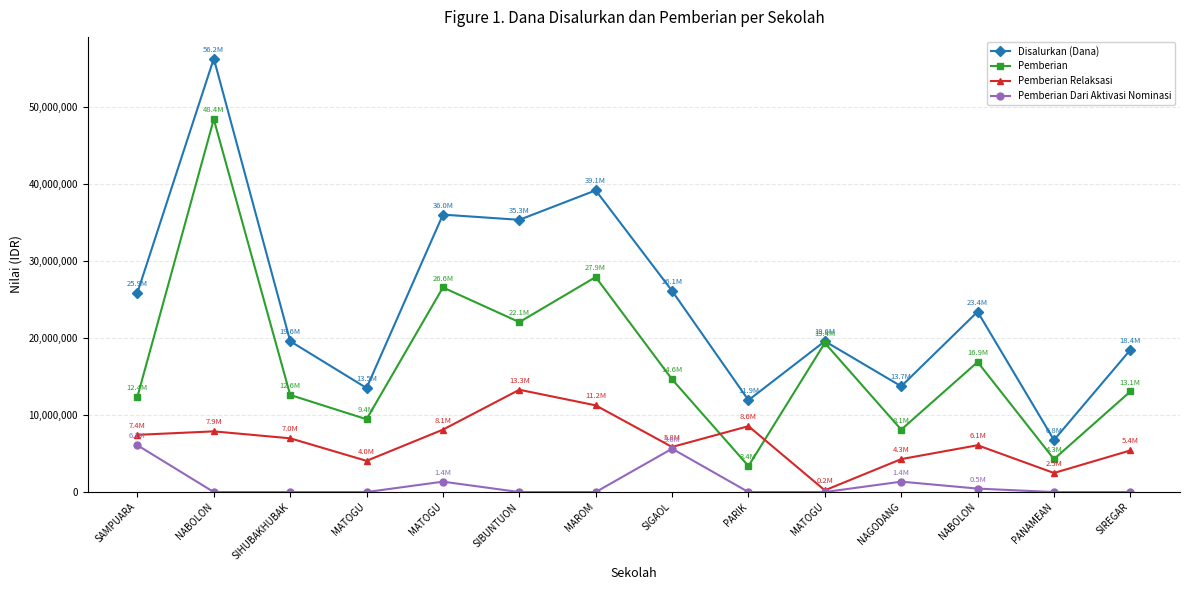

How many distinct data groups are displayed?

4